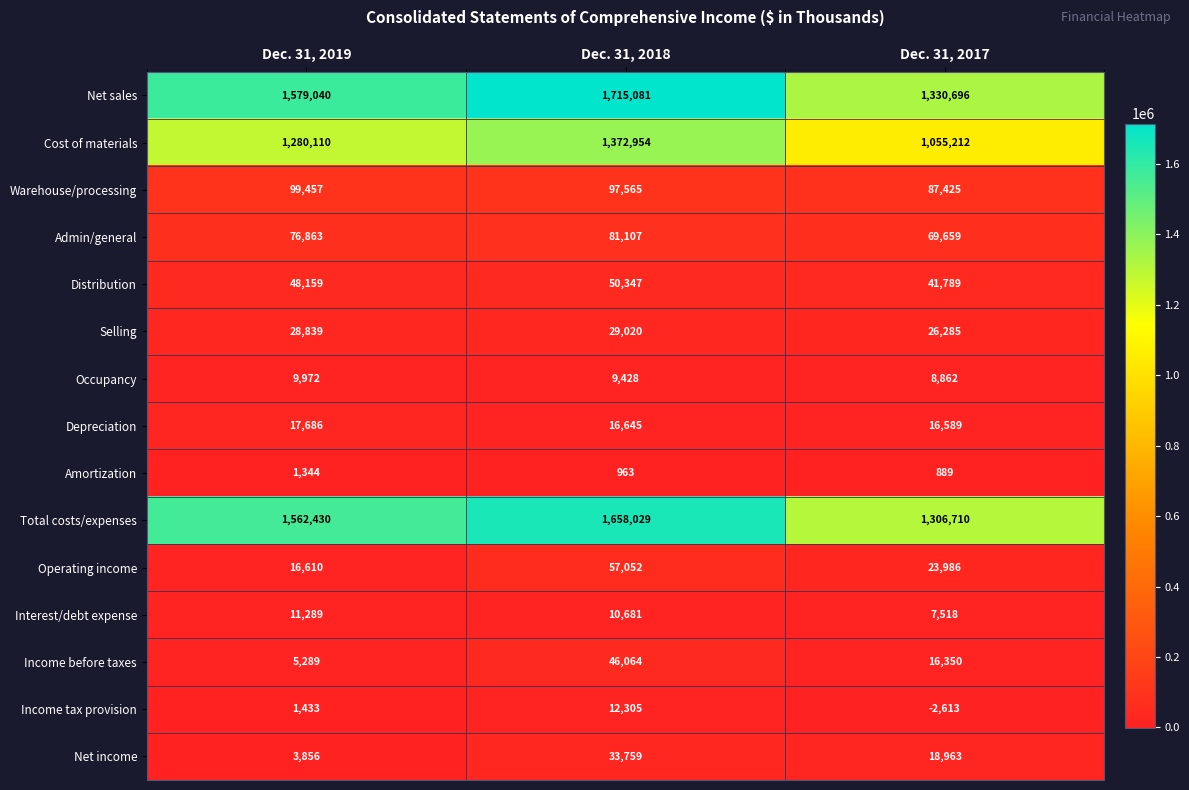

What value does the Income tax provision series have at Dec. 31, 2019, to the nearest 10?

1430